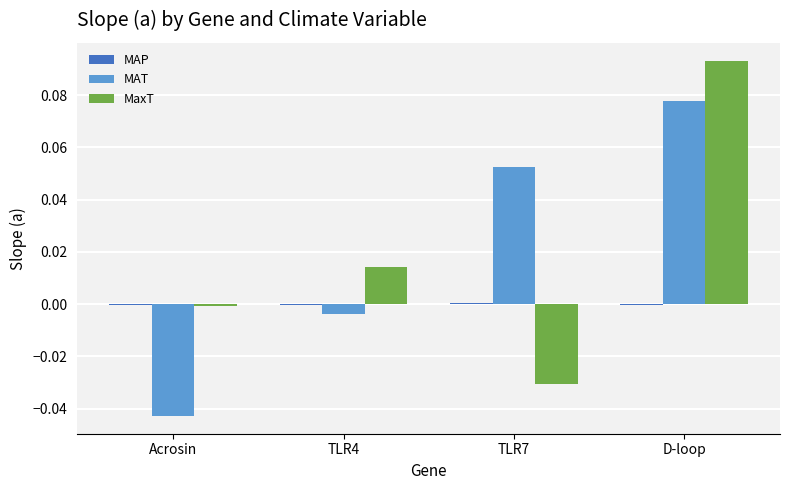

At which category is the sum across all series the highest?

D-loop